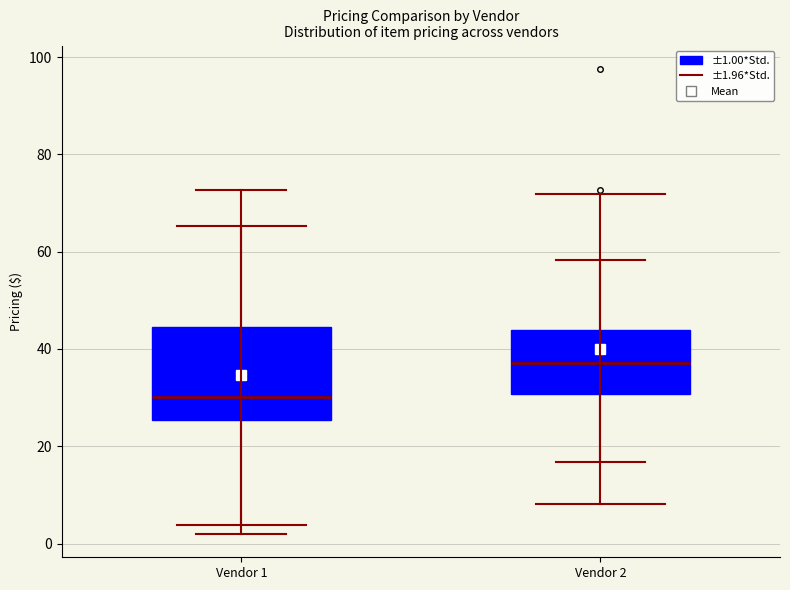

Reading left to right, read every box against the y-axis: the position of its median line, the range the box covers, and the ends of its whiskers. The values are not printed on the chart, so give them approximately, as read against the axis.

Vendor 1: median 30, box 26 to 44, whiskers 2 to 72
Vendor 2: median 38, box 30 to 44, whiskers 16 to 58